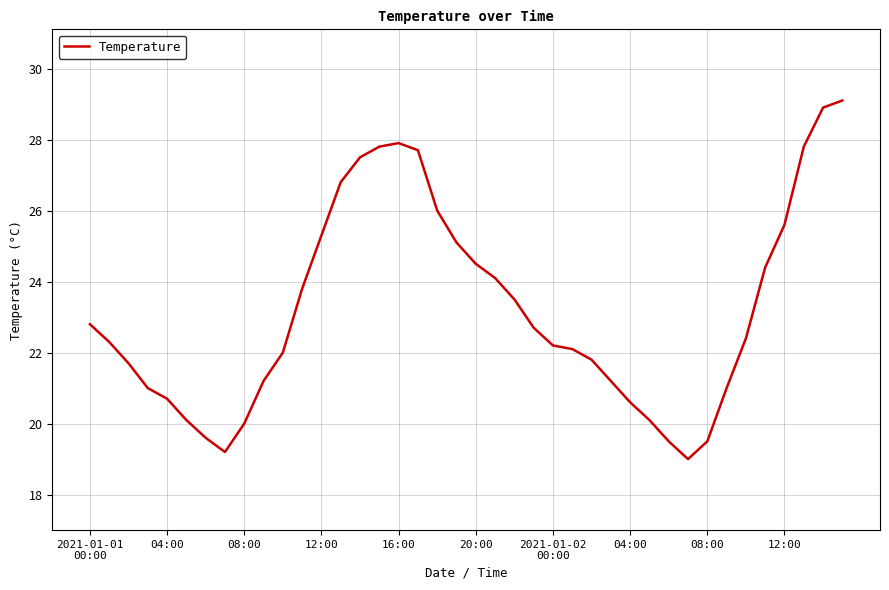

True or false: there are more than 0 points higher than both neighbors.

True